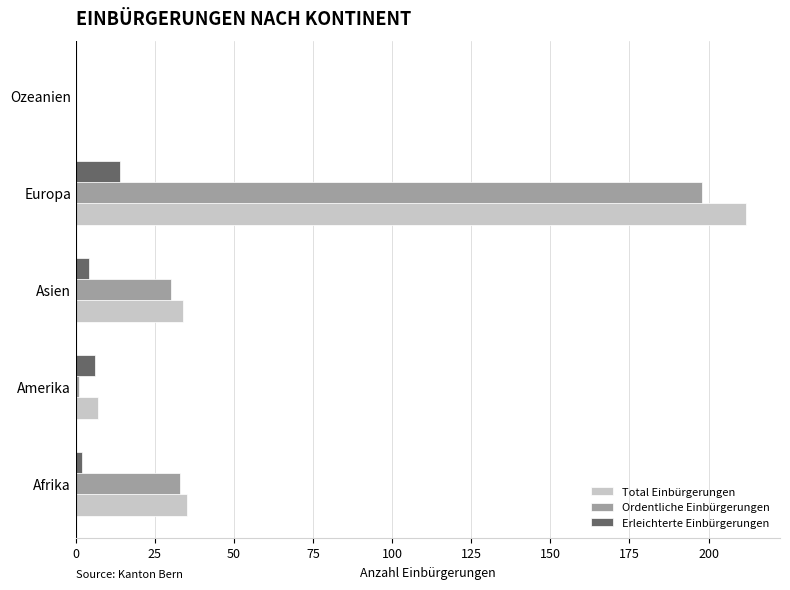

Which series changed the most between Europa and Ozeanien?

Total Einbürgerungen